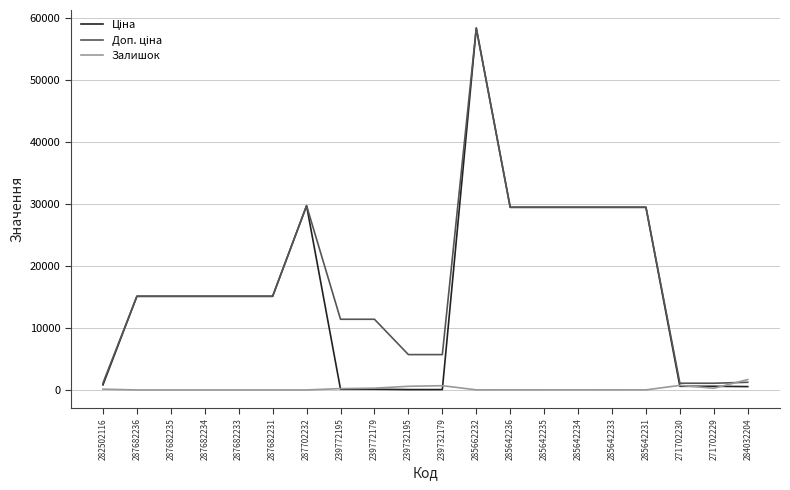

What is the maximum value shown in the chart?

58426.5